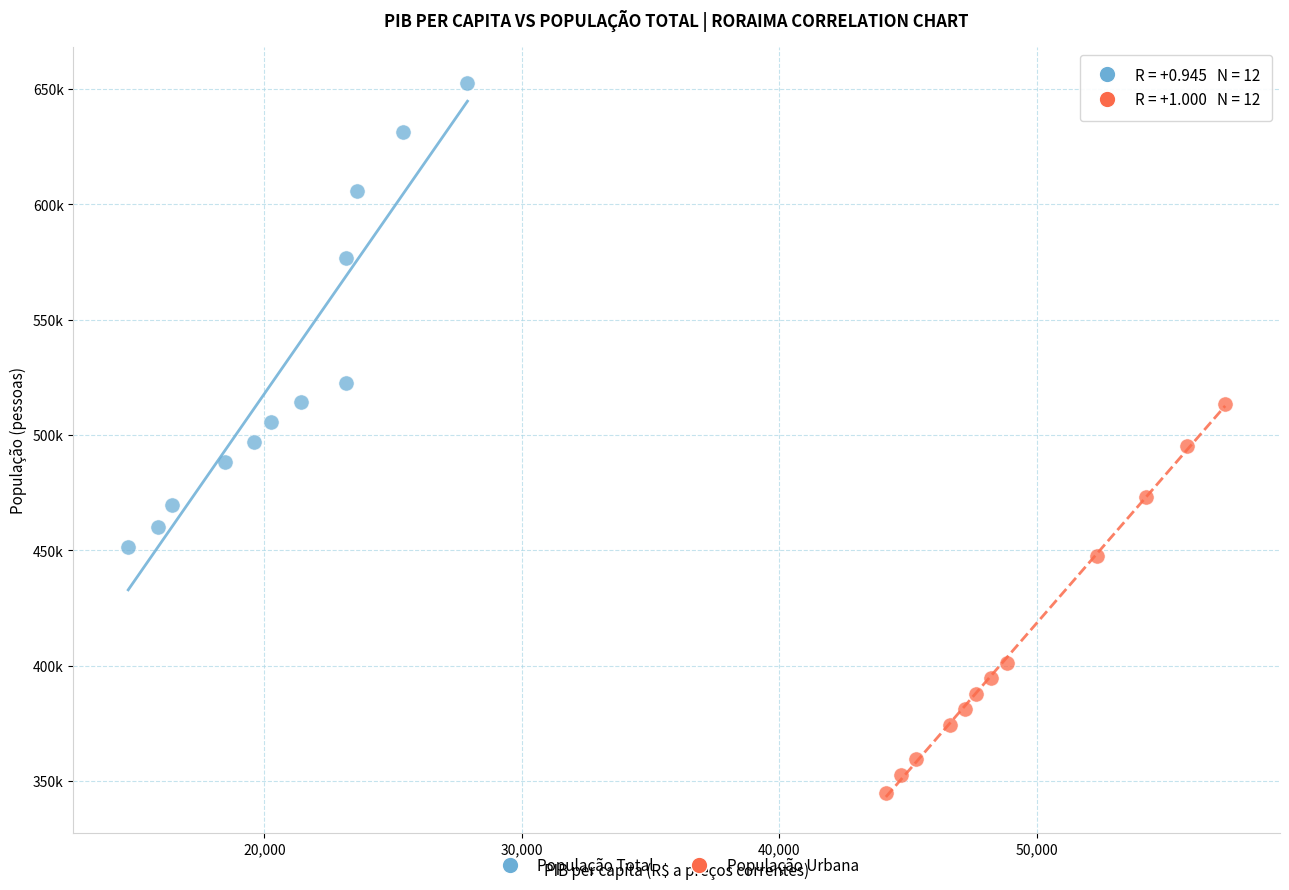

What are all the series names shown in the legend?

População Total, População Urbana